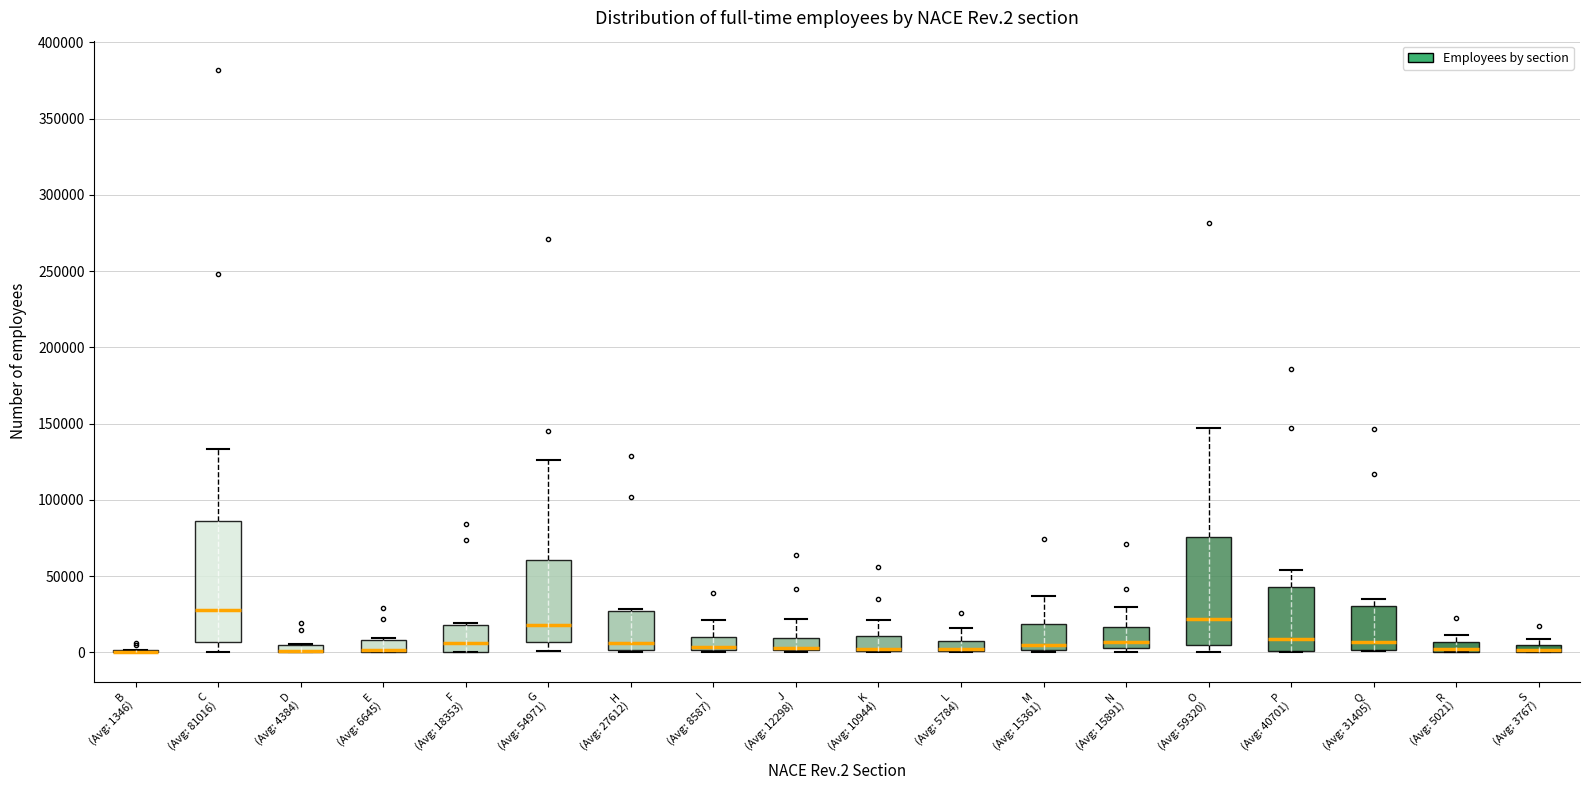

Which box is the tallest, from its lower edge to its upper edge?

C (Avg: 81016)